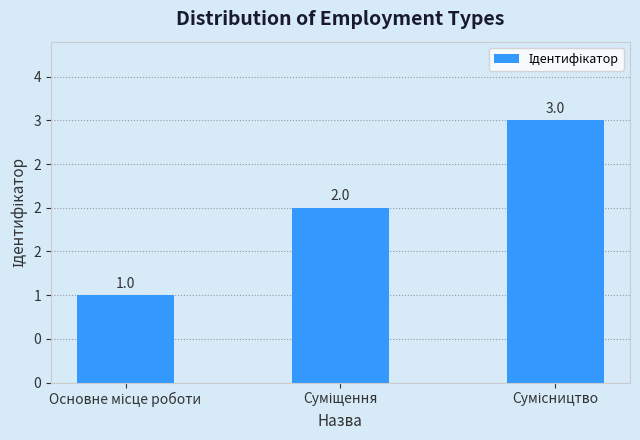

Is it true that the value at Сумісництво is 3?

True